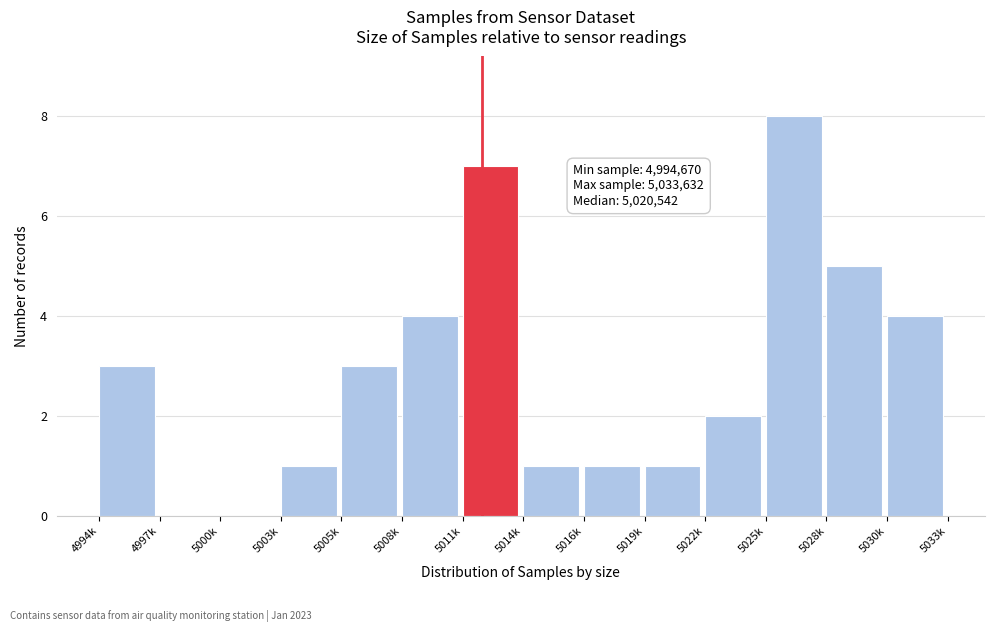

Reading right to left, transcribe all the data shown in this chart.

5030k=4	5028k=5	5025k=8	5022k=2	5019k=1	5016k=1	5014k=1	5011k=7	5008k=4	5005k=3	5003k=1	5000k=0	4997k=0	4994k=3